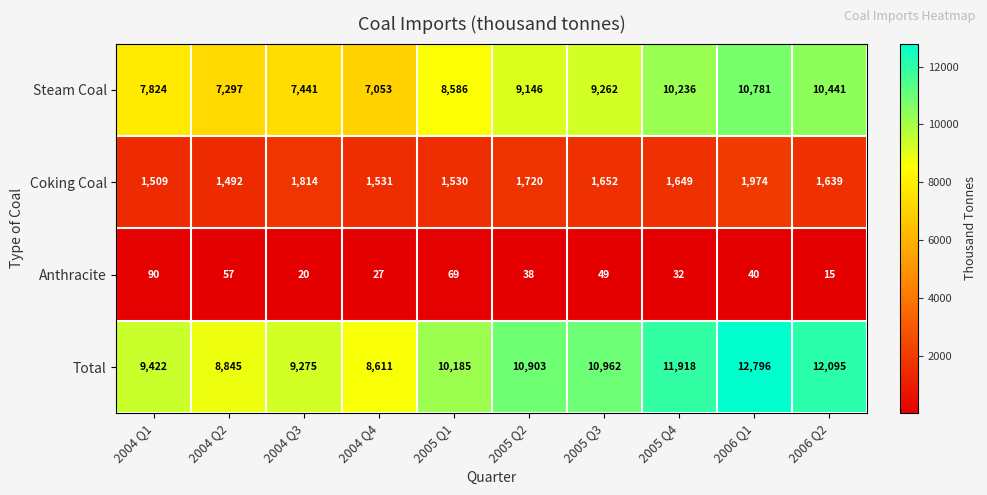

What is the minimum value shown in the chart?

15